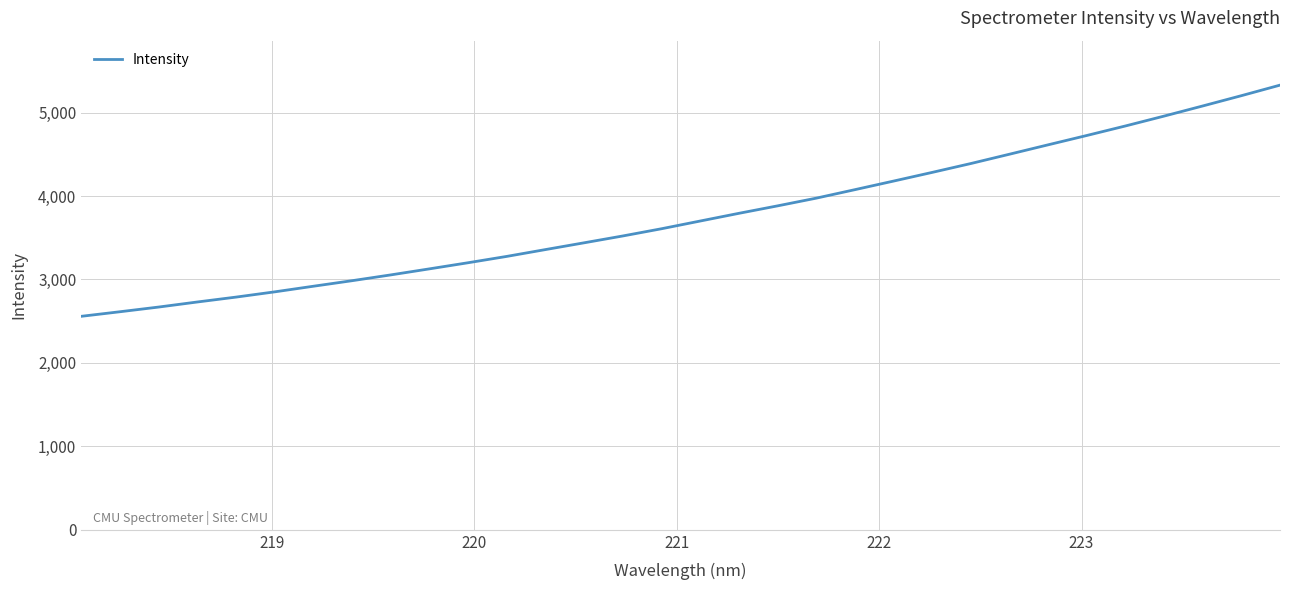

What is the maximum value shown in the chart?

5328.2